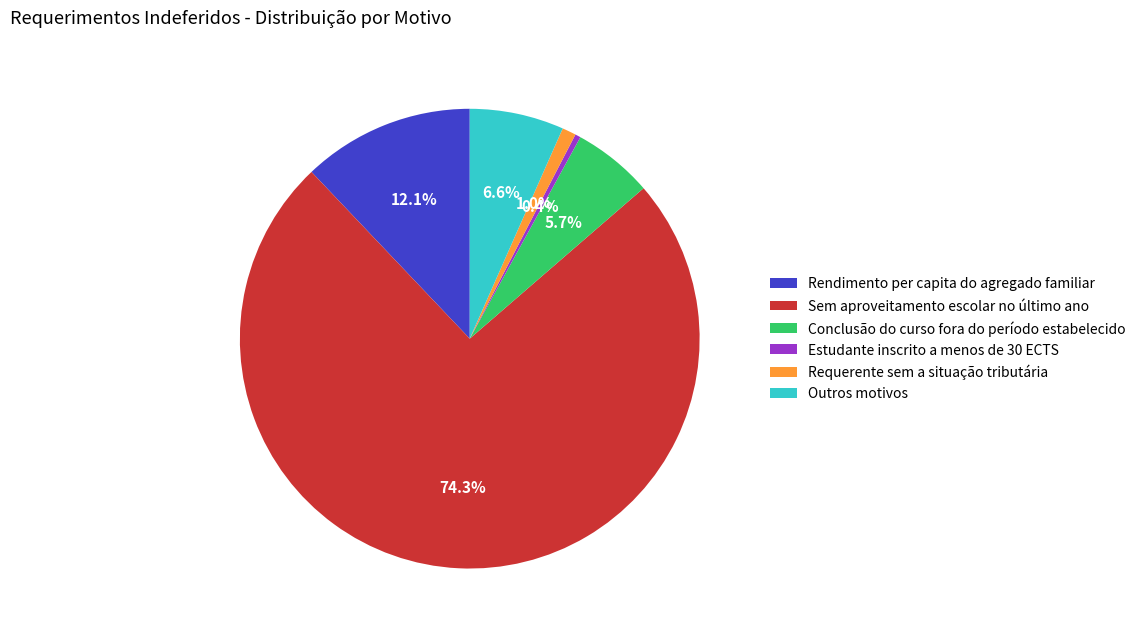

What percentage is the Rendimento per capita do agregado familiar slice, to the nearest percent?

12%